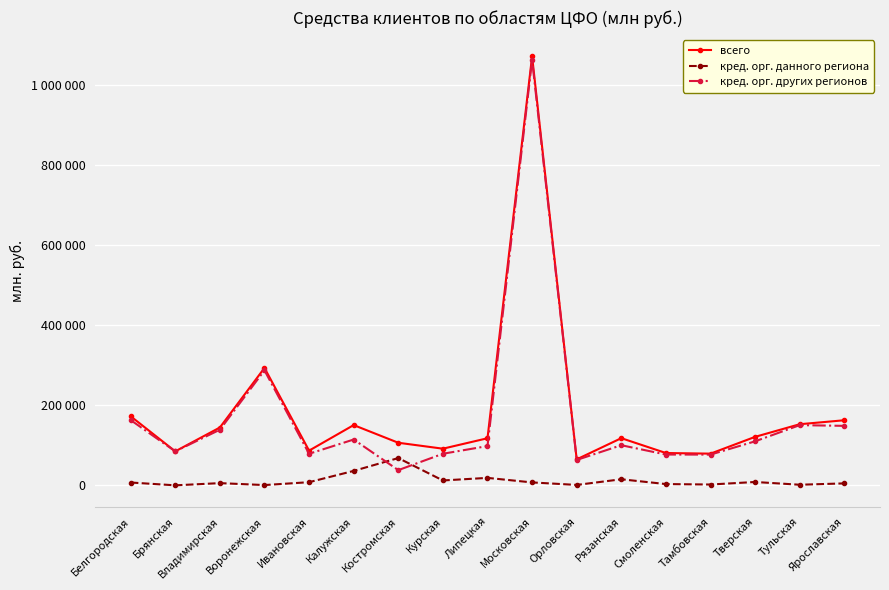

What position from the left is Орловская?

11